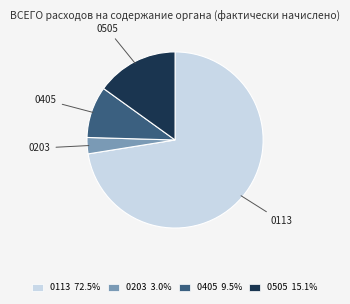

Rank the categories by value from highest to lowest.

0113, 0505, 0405, 0203